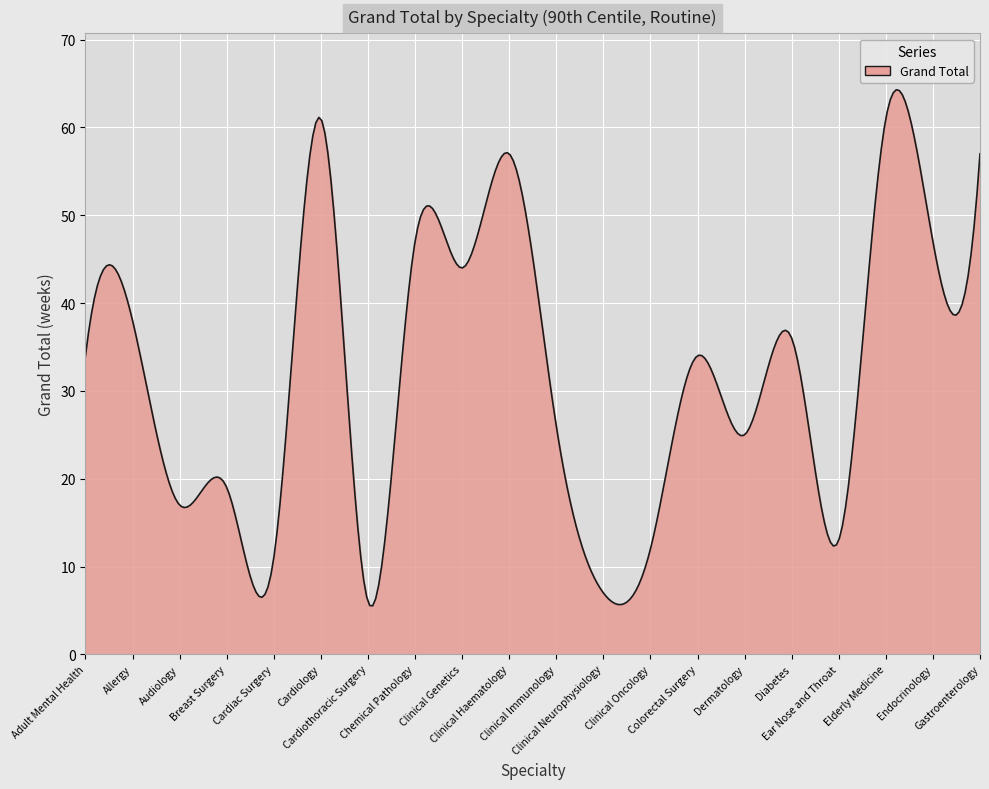

What is the minimum value shown in the chart?

5.5